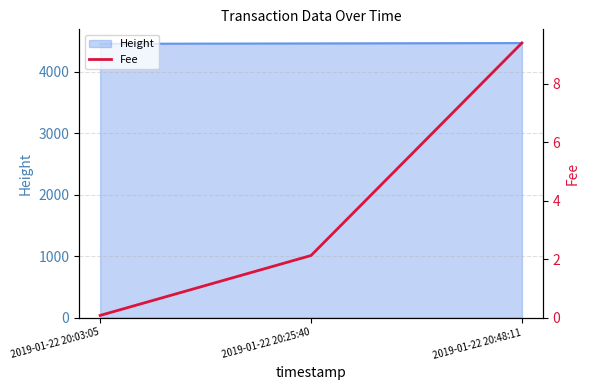

Between 2019-01-22 20:25:40 and 2019-01-22 20:48:11, which is larger?

2019-01-22 20:48:11